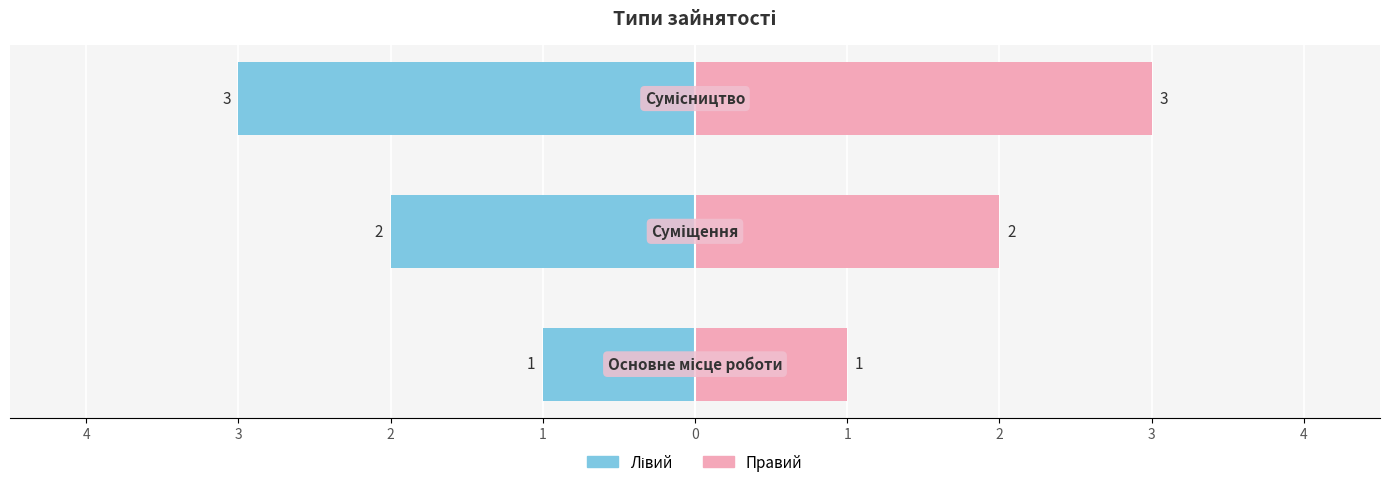

True or false: the data shows 1 at Суміщення.

False